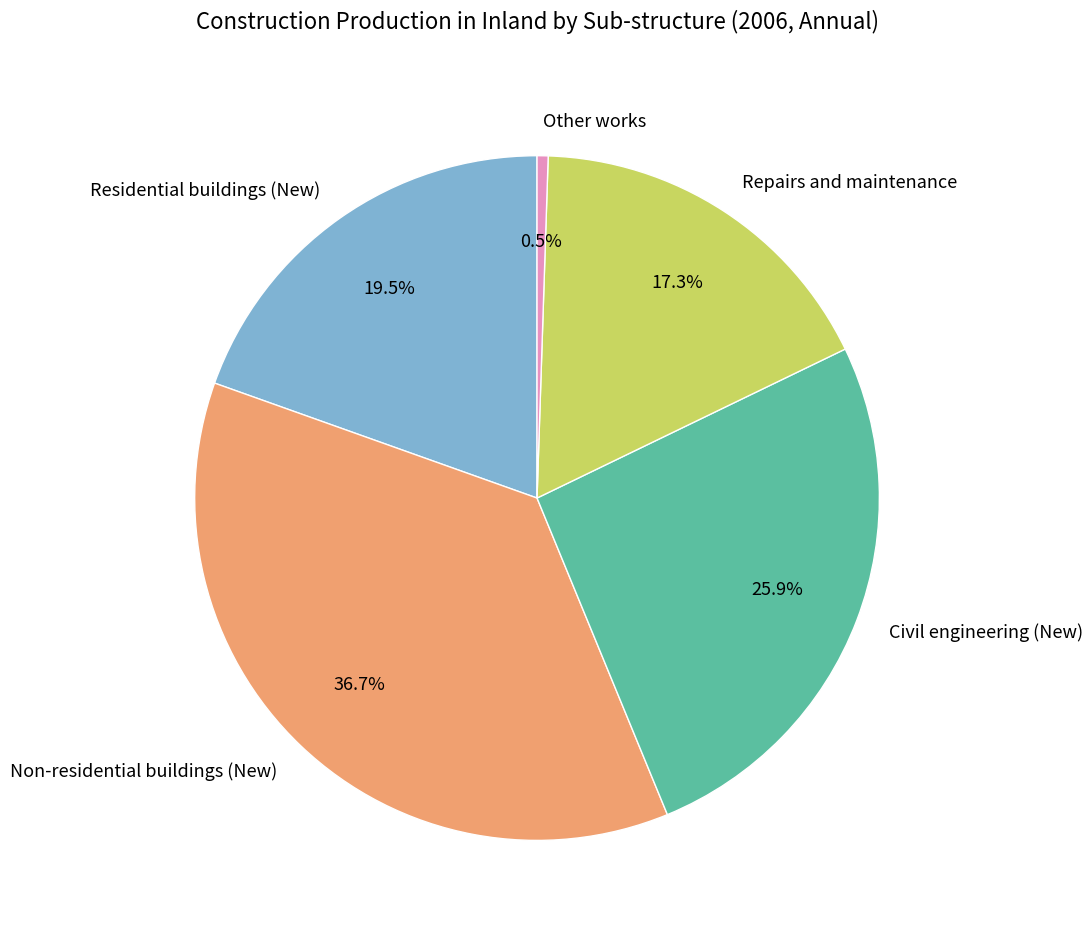

Which slice is the smallest?

Other works